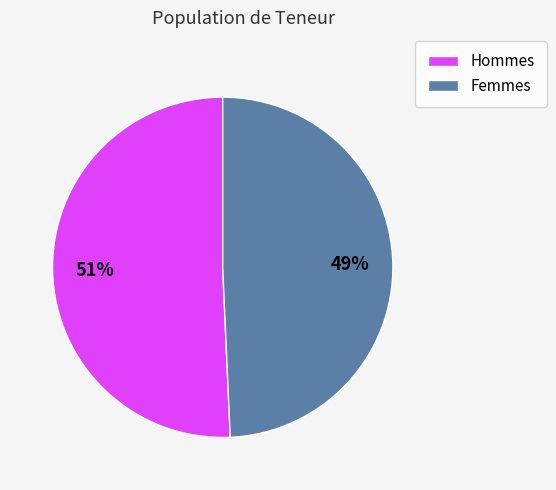

Is there a majority slice in this chart?

Yes